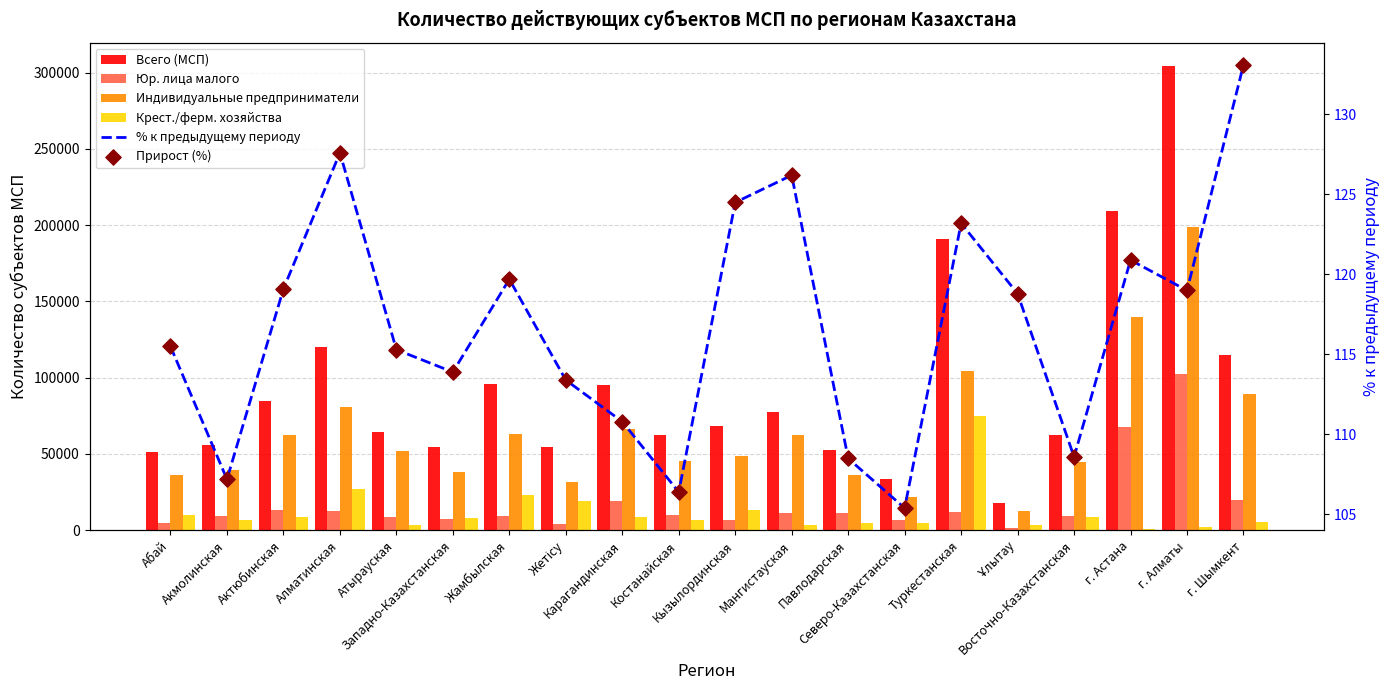

At how many categories does at least one series exceed 200761?

2